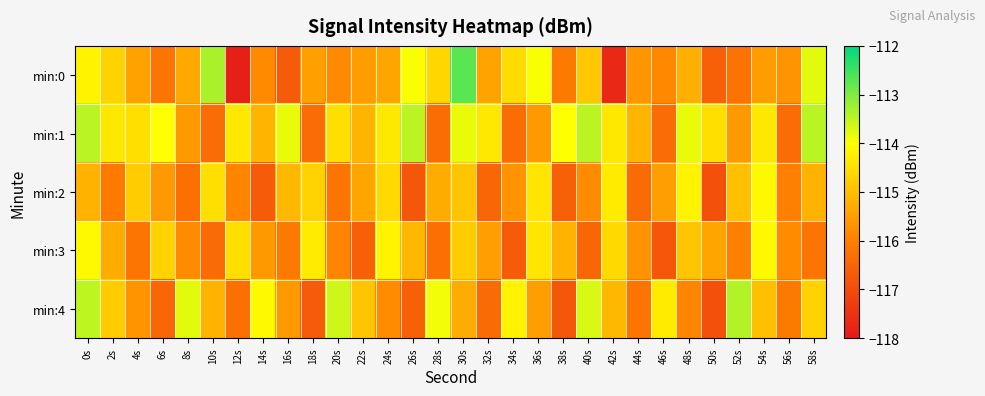

Rank the series at 42s from highest to lowest value.

min:2, min:1, min:3, min:4, min:0